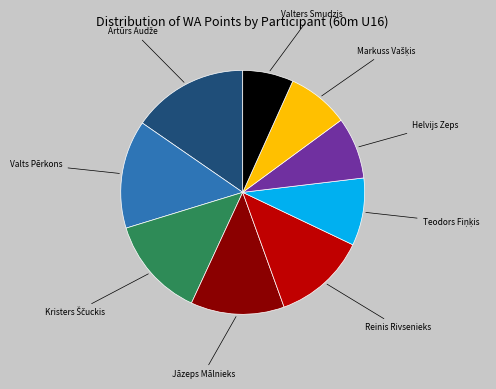

How many slices are in this pie chart?

9